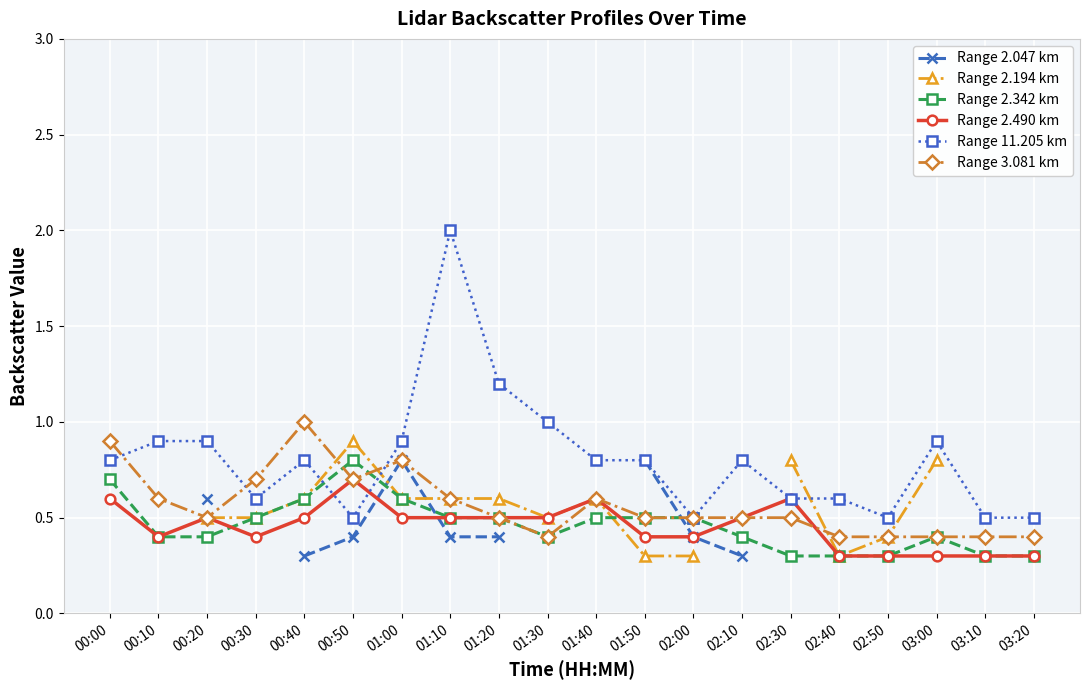

True or false: Range 2.490 km has more than 2 interior local peaks.

True